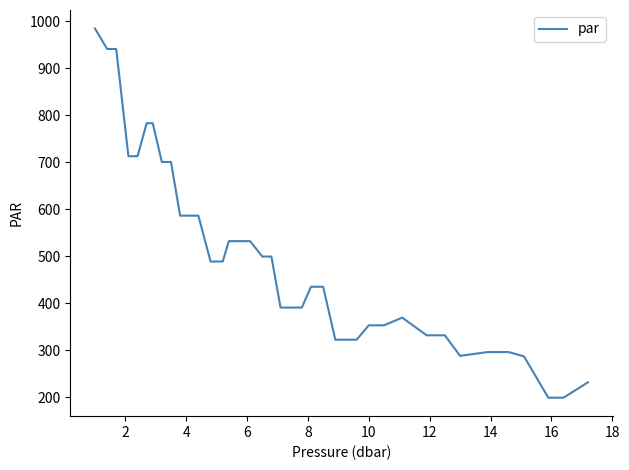

What is the sum of all values?

19127.1